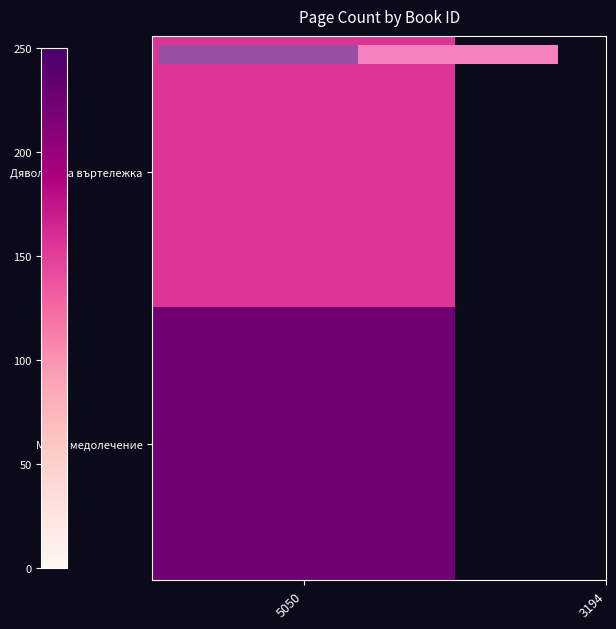

Reading left to right, list all the values displayed in this chart.

5050=156	3194=224